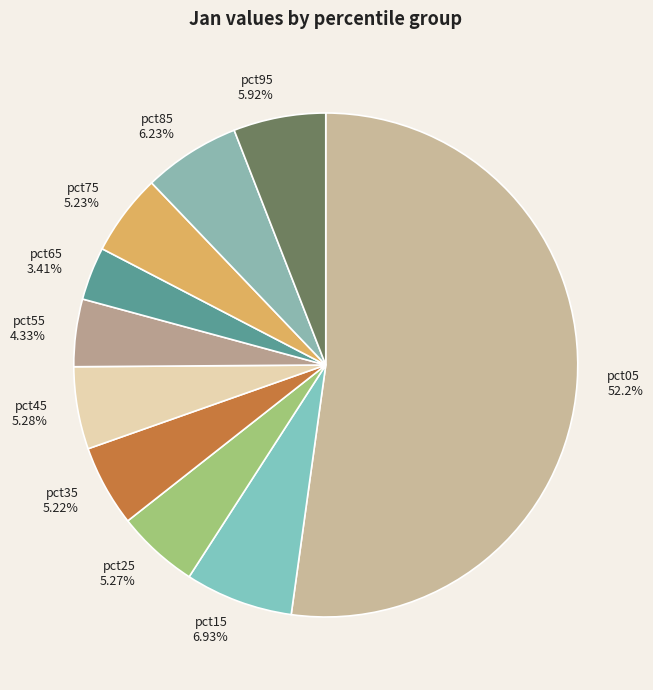

To the nearest percent, what percentage of the pie is pct35?

5%